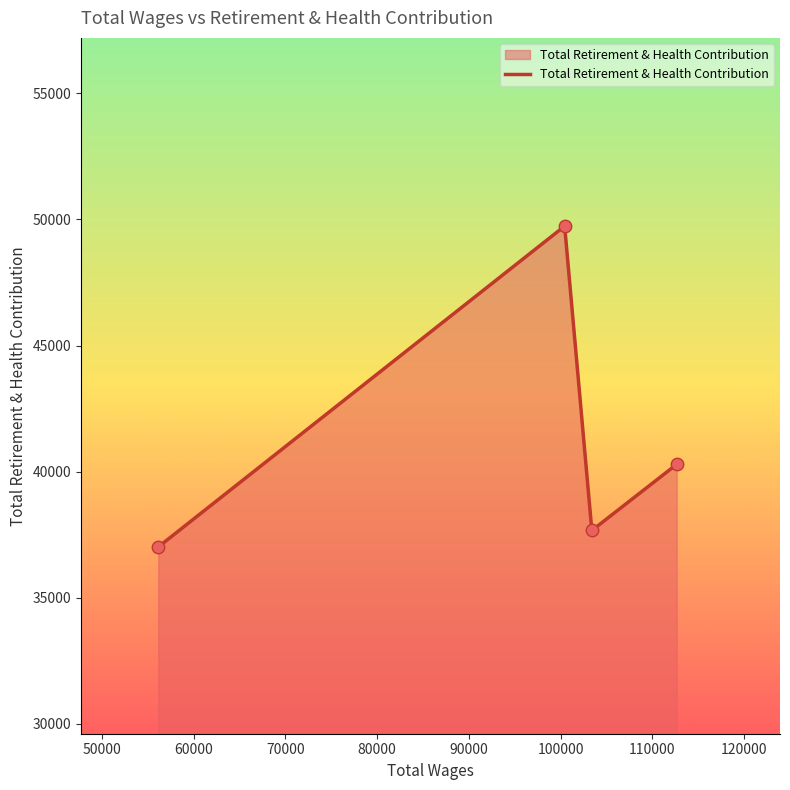

What is the greatest value displayed?

49735